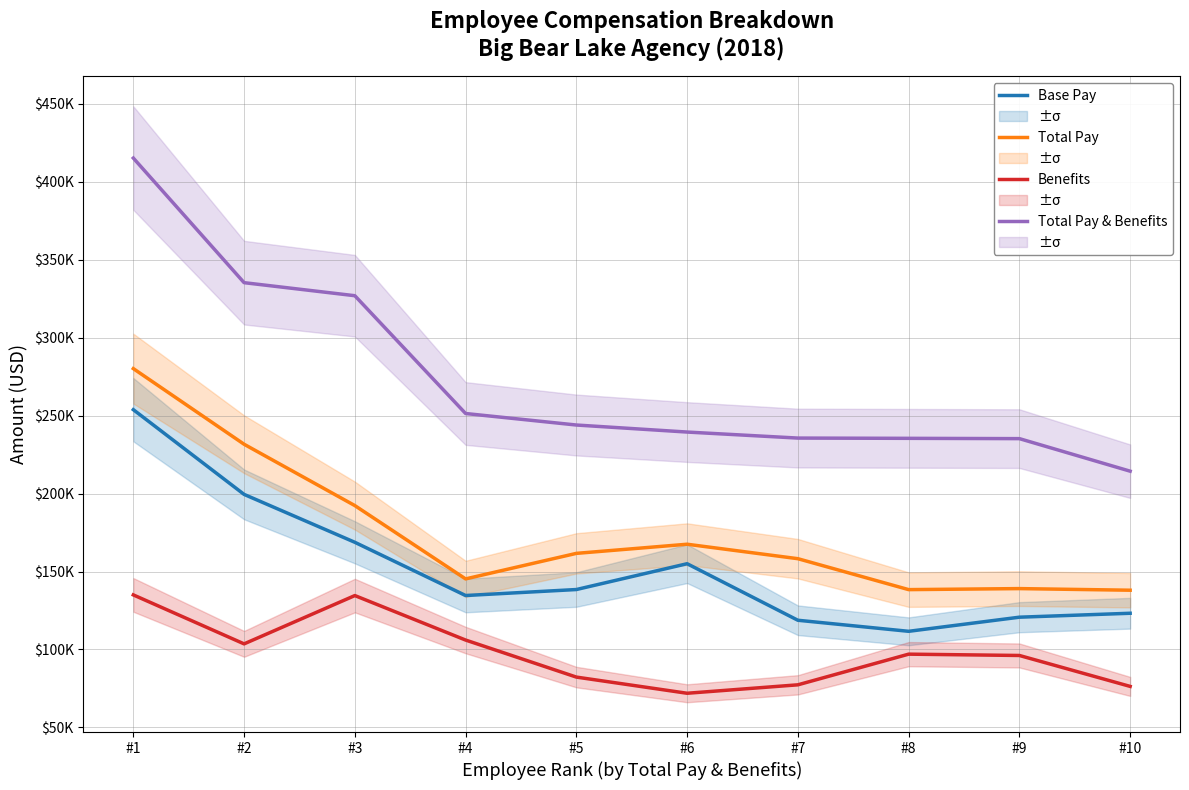

Which category has the lowest value in the Base Pay series?

#8